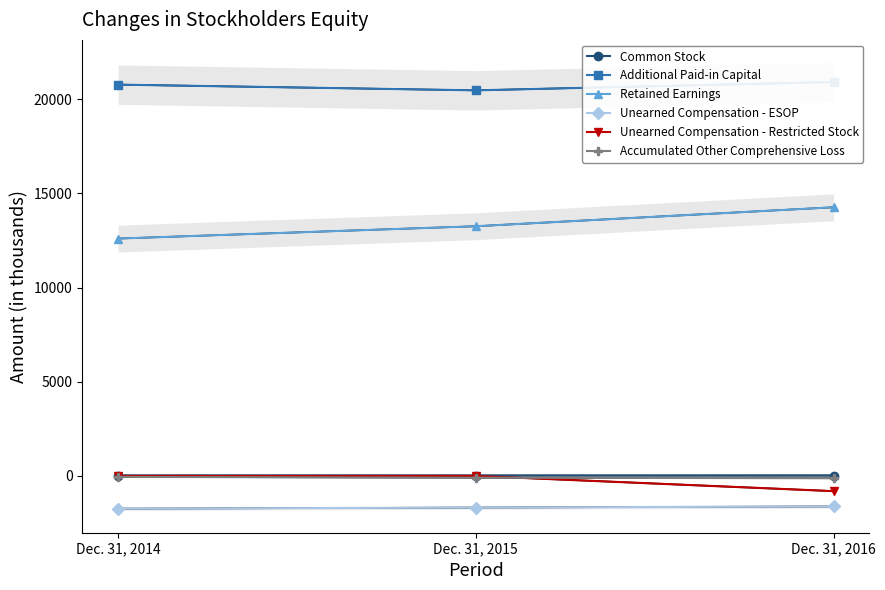

Which label corresponds to the largest value in the chart?

Dec. 31, 2016